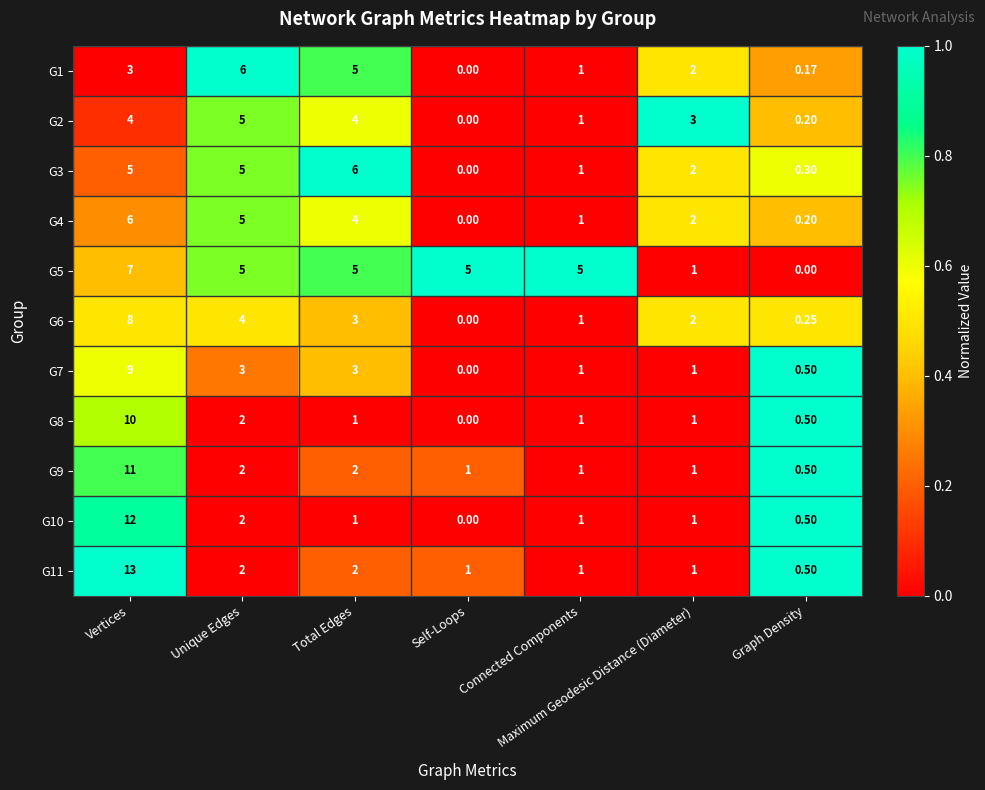

At which label is G3 closest to 3?

Maximum Geodesic Distance (Diameter)